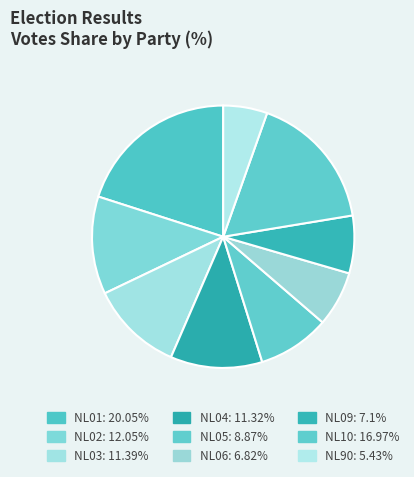

To the nearest percent, what is the combined percentage of NL90 and NL02?

17%